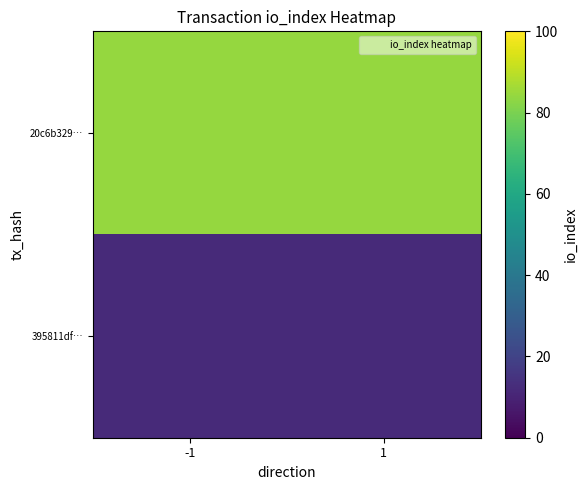

Rank the series at 1 from highest to lowest value.

20c6b329…, 395811df…